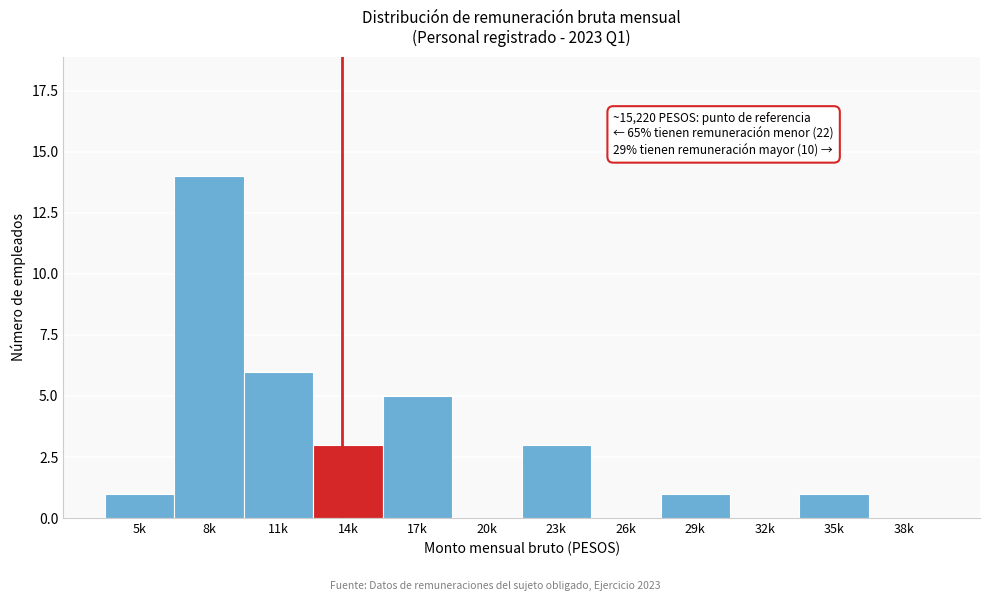

Reading left to right, list all the values displayed in this chart.

5k=1	8k=14	11k=6	14k=3	17k=5	20k=0	23k=3	26k=0	29k=1	32k=0	35k=1	38k=0